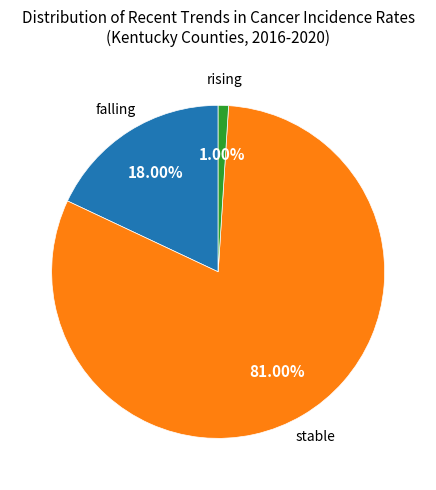

To the nearest percent, what is the difference between the largest and smallest slice percentages?

80%